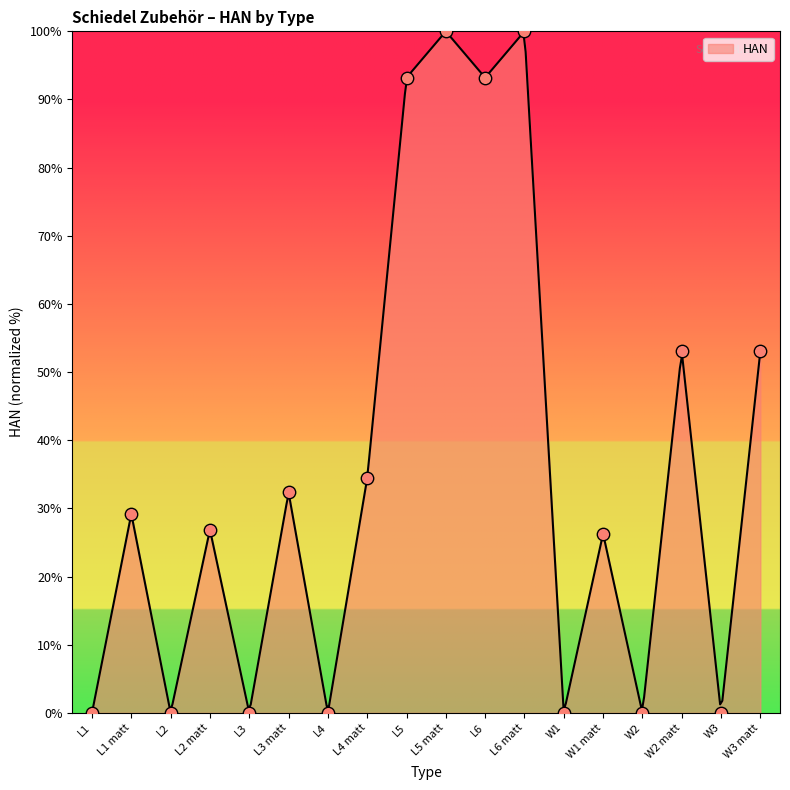

What is the ratio of the value at L3 matt to the value at L2 matt?

1.2